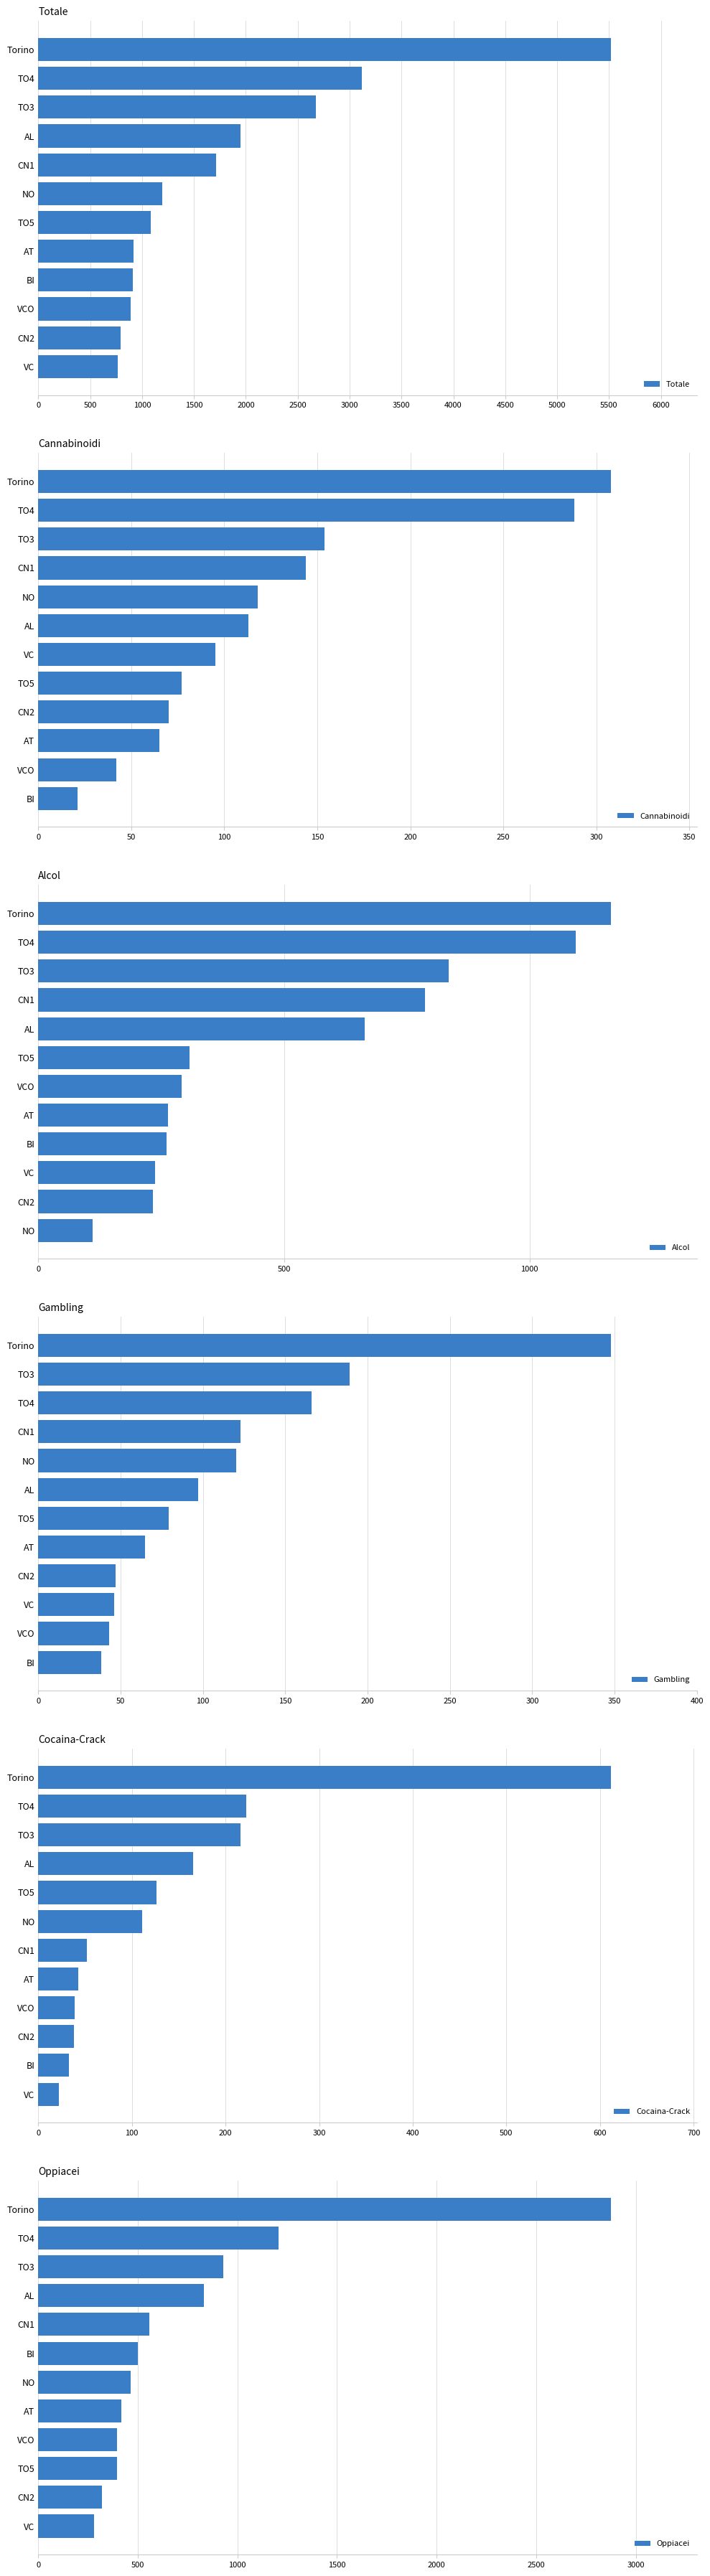

How many bars are there in total?

72